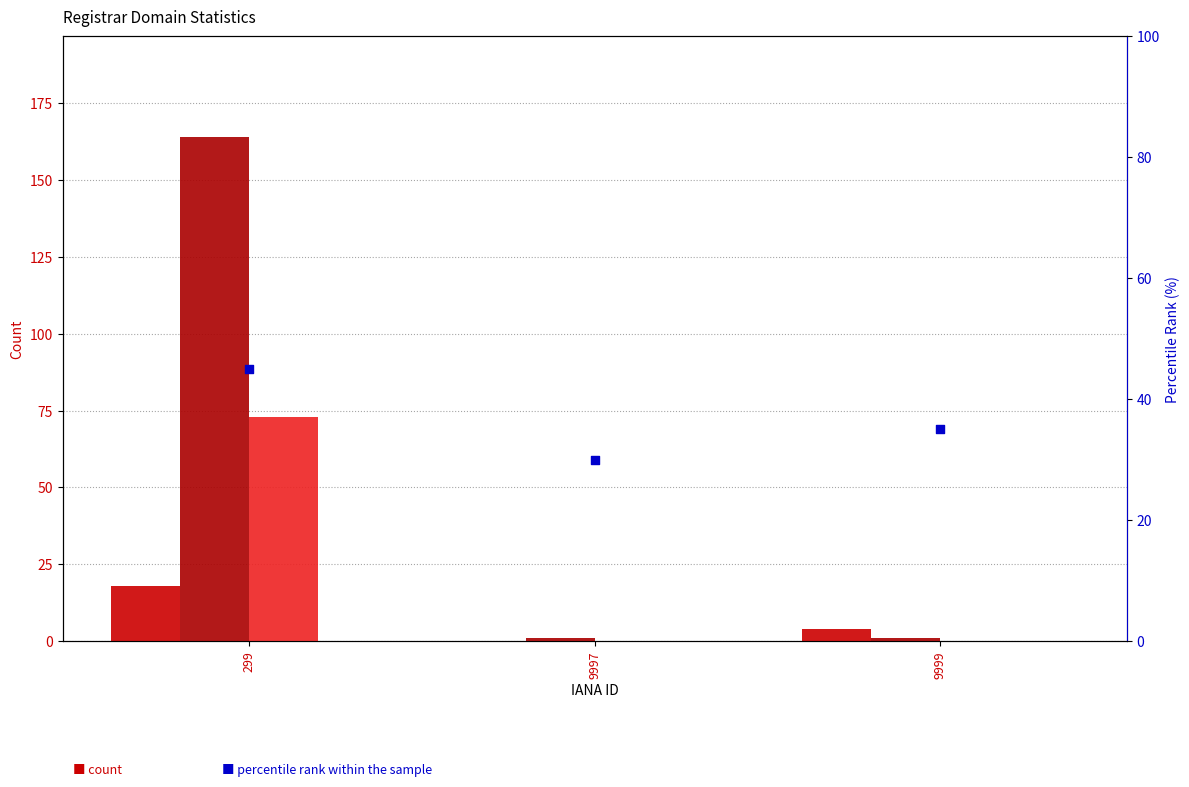

Which series has the widest spread of Y values?

total-domains